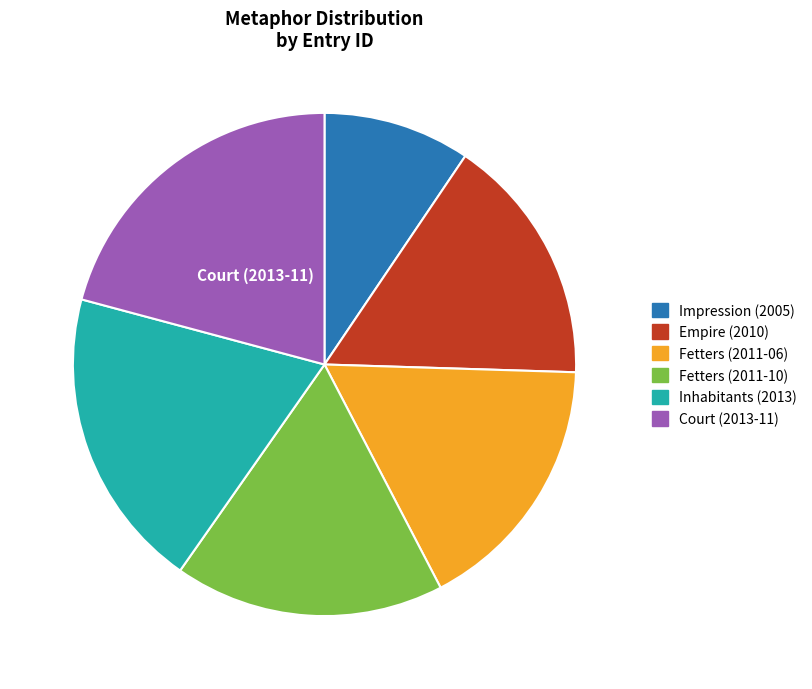

Which slice is the largest?

Court (2013-11)